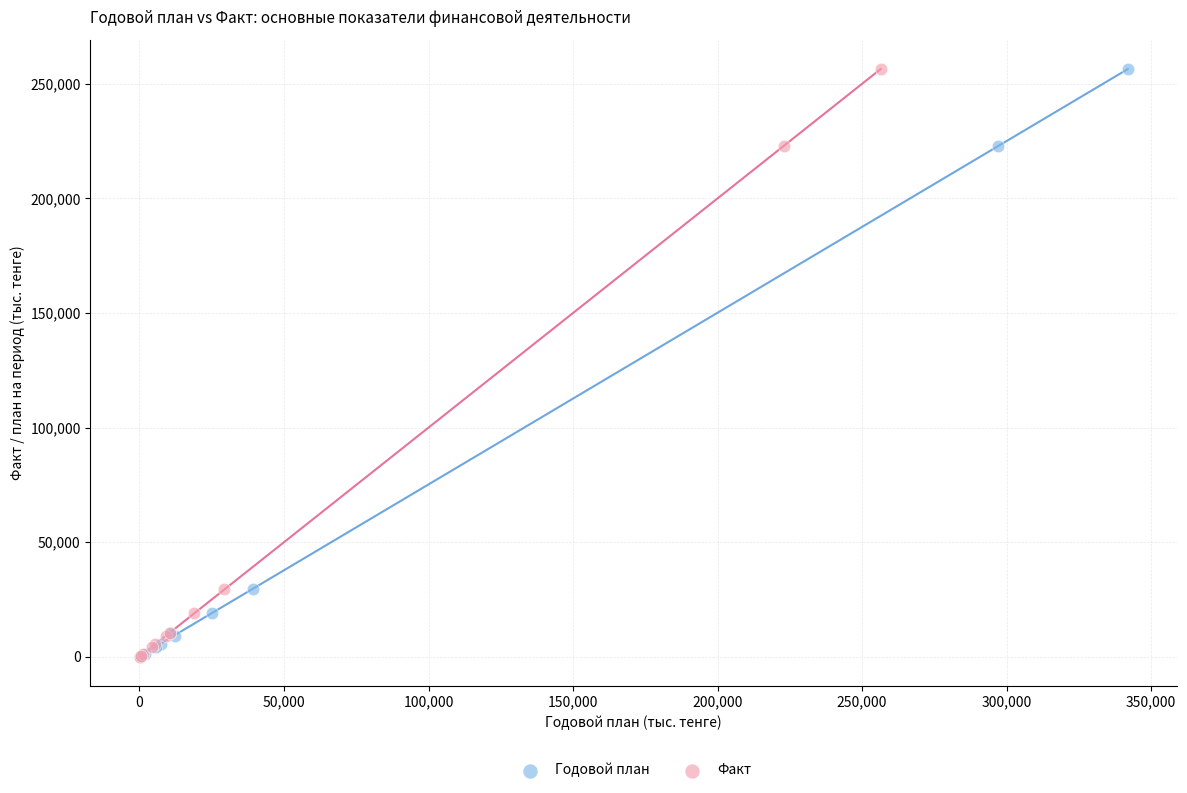

What are all the series names shown in the legend?

Годовой план, Факт